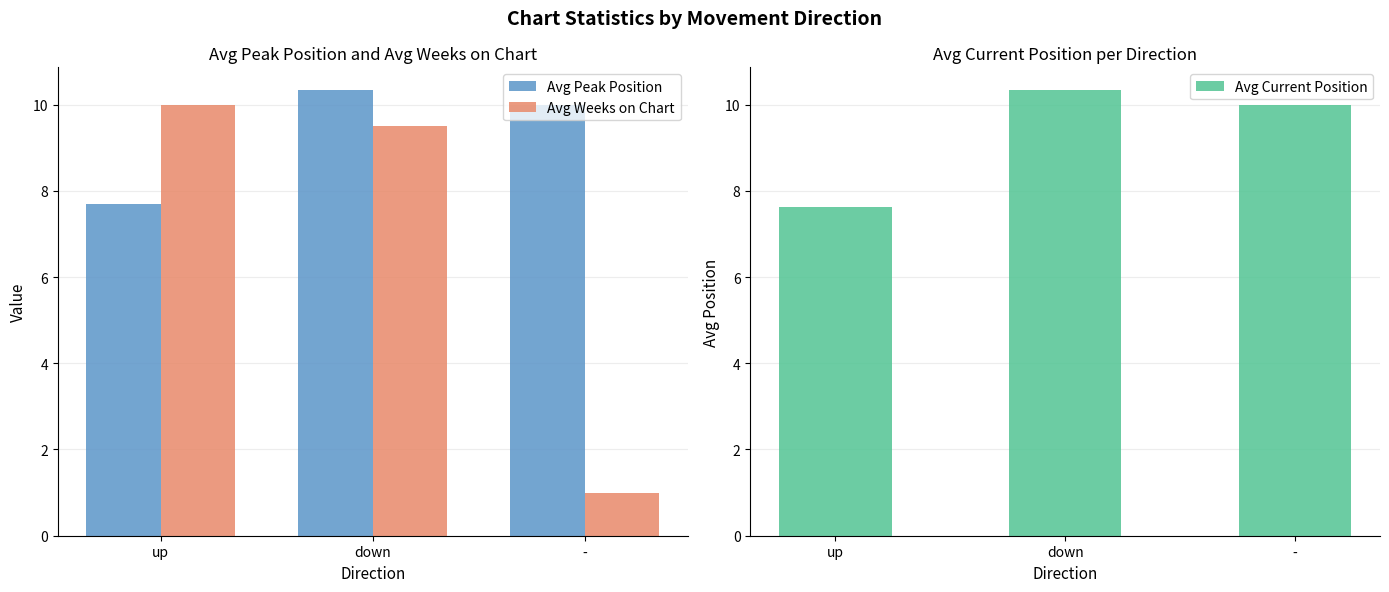

How many data points in Avg Peak Position are above 10?

1